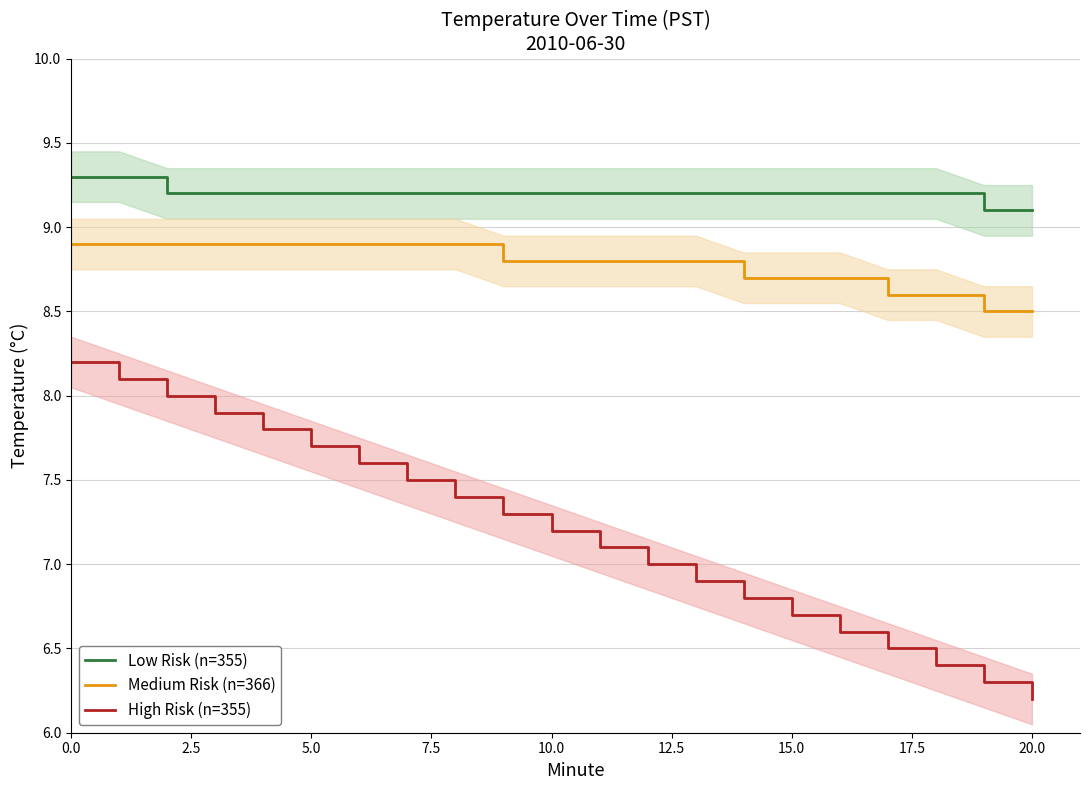

Where is High Risk (n=355) nearest to the value 7?

12